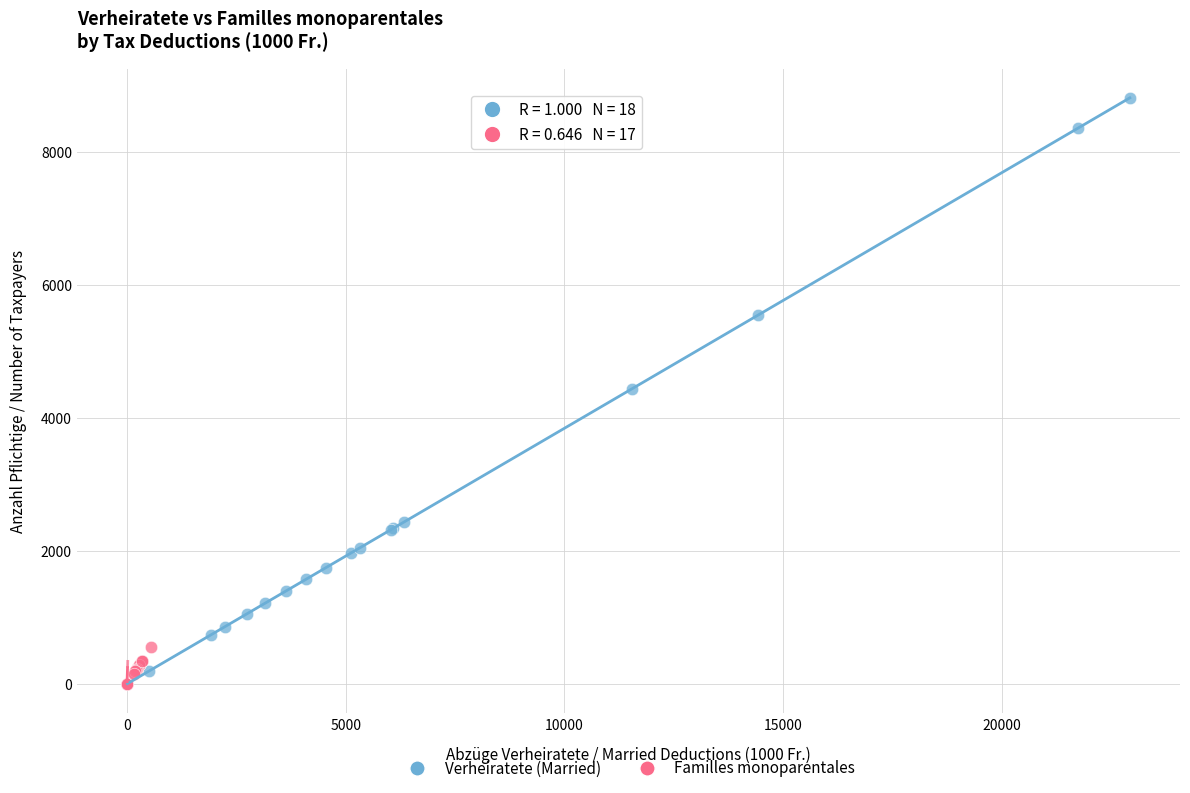

Which series reaches the maximum Y coordinate?

Verheiratete (Married)